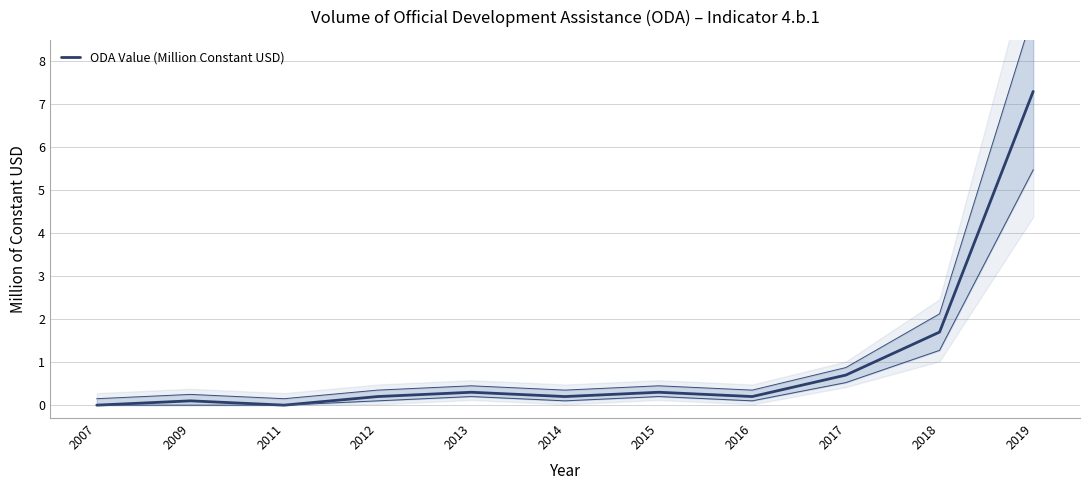

Which label corresponds to the smallest value in the chart?

2007